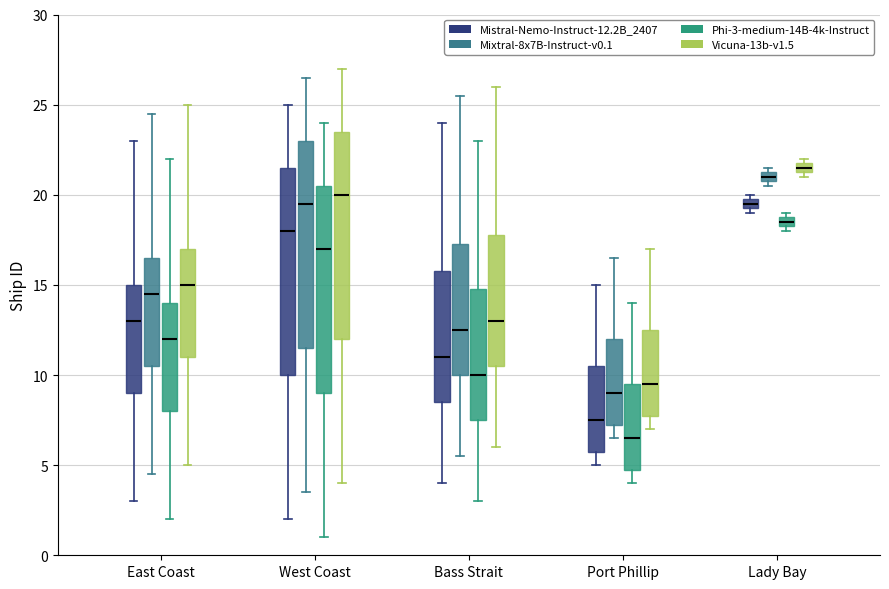

Where does the upper whisker of the box for Bass Strait (Mixtral-8x7B-Instruct-v0.1) end on the y-axis? The values are not printed on the chart, so give them approximately, as read against the axis.

25.5